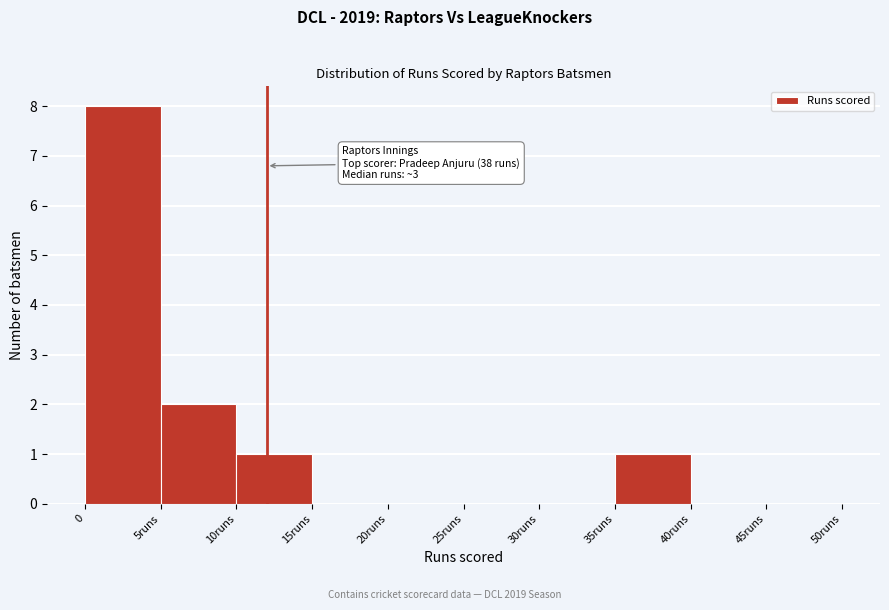

Reading left to right, what are all the values shown in this chart?

0=8	5runs=2	10runs=1	15runs=0	20runs=0	25runs=0	30runs=0	35runs=1	40runs=0	45runs=0